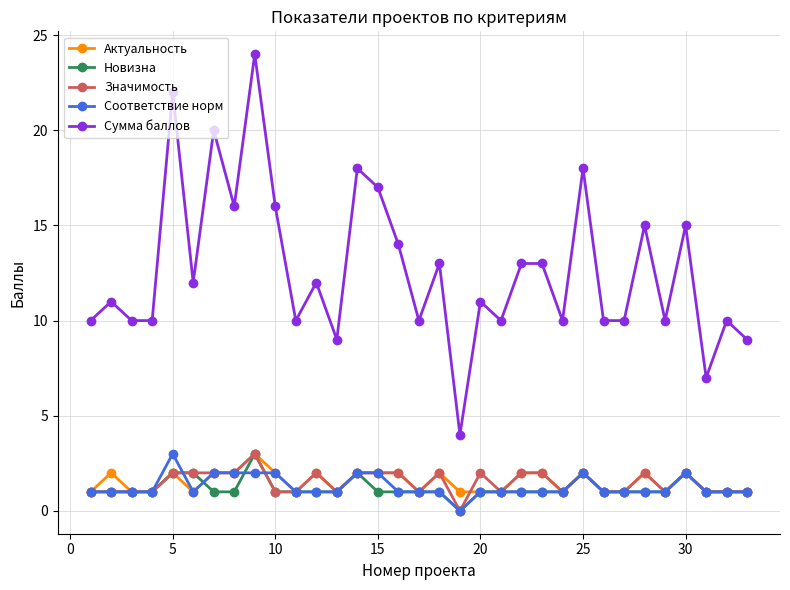

Which series has the widest spread of values?

Сумма баллов